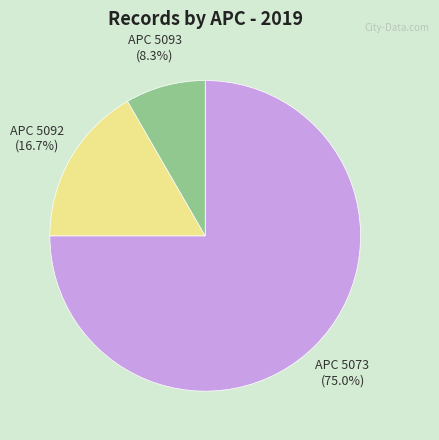

What percentage is NOT represented by APC 5092?

83.3%